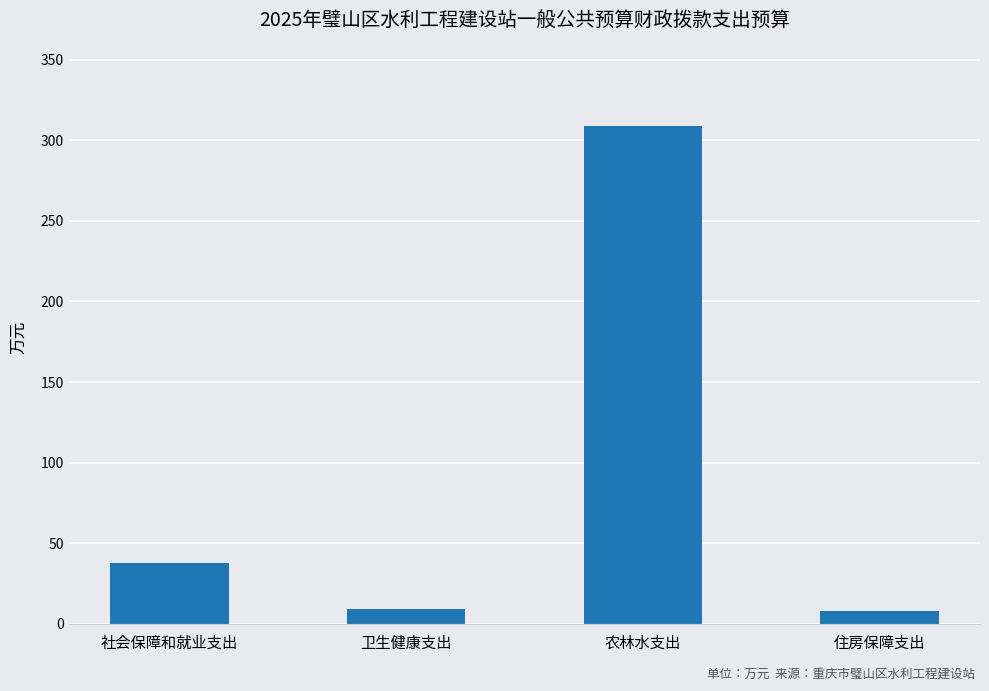

What is the maximum value shown in the chart?

309.0